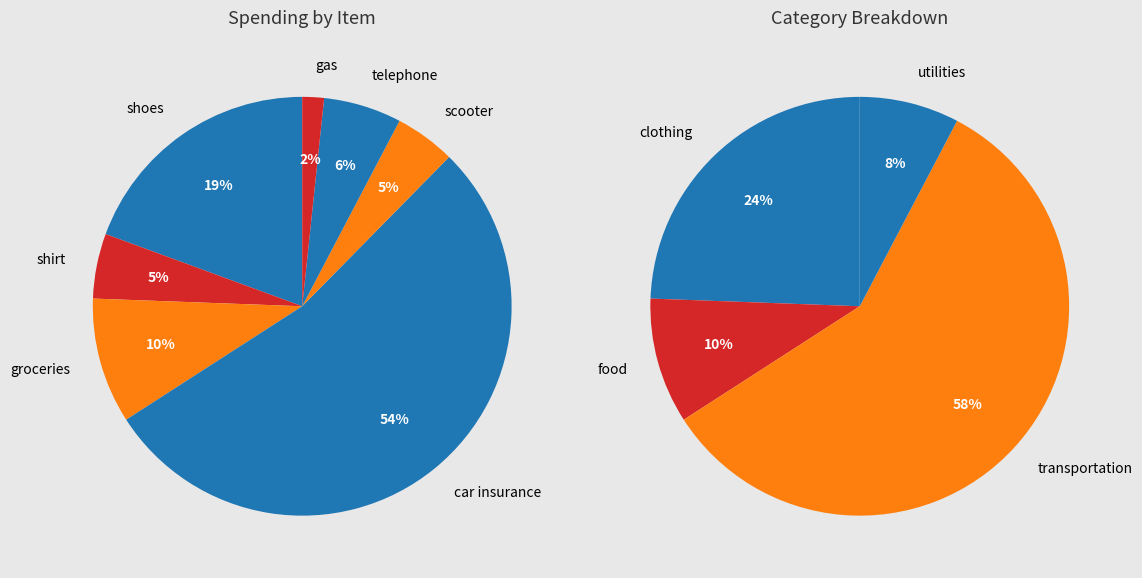

What is the ratio of the value at telephone to the value at shoes?

0.3